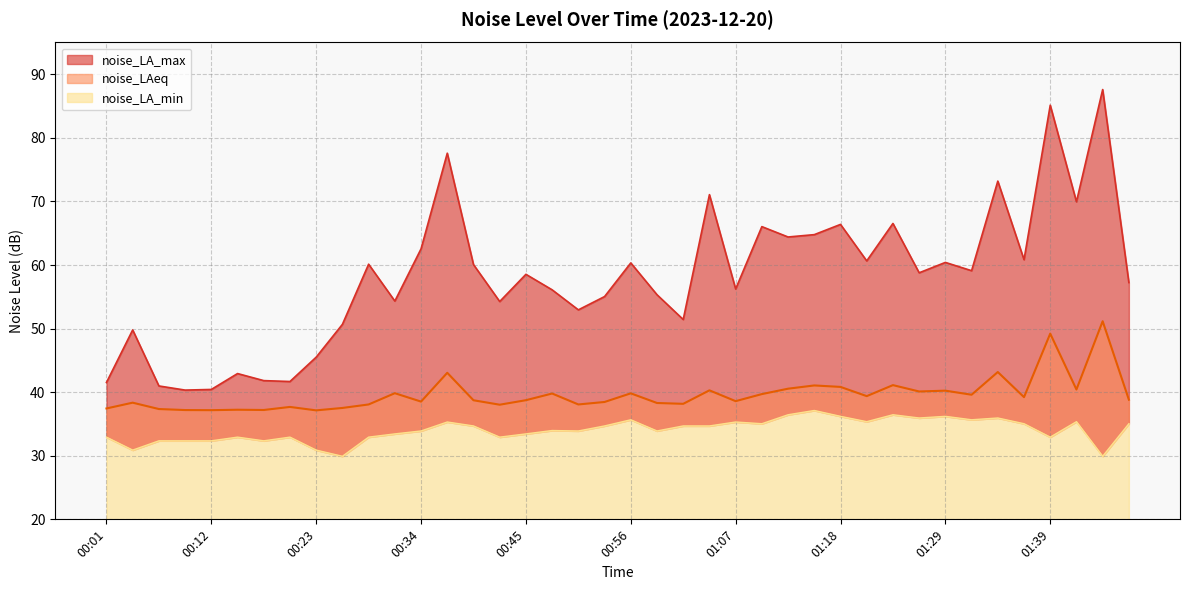

Reading left to right, what are all the values shown in this chart?

noise_LA_max: 00:01=41.5	00:04=49.8	00:06=41.0	00:09=40.3	00:12=40.4	00:15=42.9	00:17=41.8	00:20=41.7	00:23=45.5	00:26=50.7	00:28=60.1	00:31=54.3	00:34=62.5	00:37=77.6	00:39=60.1	00:42=54.3	00:45=58.5	00:47=56.1	00:50=53.0	00:53=55.0	00:56=60.3	00:58=55.3	01:01=51.4	01:04=71.1	01:07=56.2	01:09=66.0	01:12=64.4	01:15=64.8	01:18=66.4	01:20=60.6	01:23=66.5	01:26=58.8	01:29=60.4	01:31=59.1	01:34=73.2	01:37=60.8	01:39=85.1	01:42=70.0	01:45=87.6	01:48=57.2
noise_LAeq: 00:01=37.4	00:04=38.4	00:06=37.4	00:09=37.2	00:12=37.2	00:15=37.2	00:17=37.2	00:20=37.7	00:23=37.1	00:26=37.5	00:28=38.1	00:31=39.8	00:34=38.5	00:37=43.0	00:39=38.7	00:42=38.0	00:45=38.7	00:47=39.8	00:50=38.1	00:53=38.5	00:56=39.8	00:58=38.3	01:01=38.2	01:04=40.3	01:07=38.6	01:09=39.7	01:12=40.5	01:15=41.1	01:18=40.8	01:20=39.4	01:23=41.1	01:26=40.1	01:29=40.2	01:31=39.6	01:34=43.2	01:37=39.2	01:39=49.2	01:42=40.4	01:45=51.2	01:48=38.8
noise_LA_min: 00:01=32.9	00:04=30.9	00:06=32.4	00:09=32.4	00:12=32.4	00:15=32.9	00:17=32.4	00:20=32.9	00:23=30.9	00:26=29.9	00:28=32.9	00:31=33.4	00:34=33.9	00:37=35.3	00:39=34.7	00:42=32.9	00:45=33.4	00:47=34.0	00:50=33.9	00:53=34.7	00:56=35.7	00:58=33.9	01:01=34.7	01:04=34.7	01:07=35.3	01:09=35.0	01:12=36.5	01:15=37.1	01:18=36.2	01:20=35.4	01:23=36.5	01:26=35.9	01:29=36.2	01:31=35.7	01:34=35.9	01:37=35.0	01:39=32.9	01:42=35.4	01:45=29.9	01:48=35.0